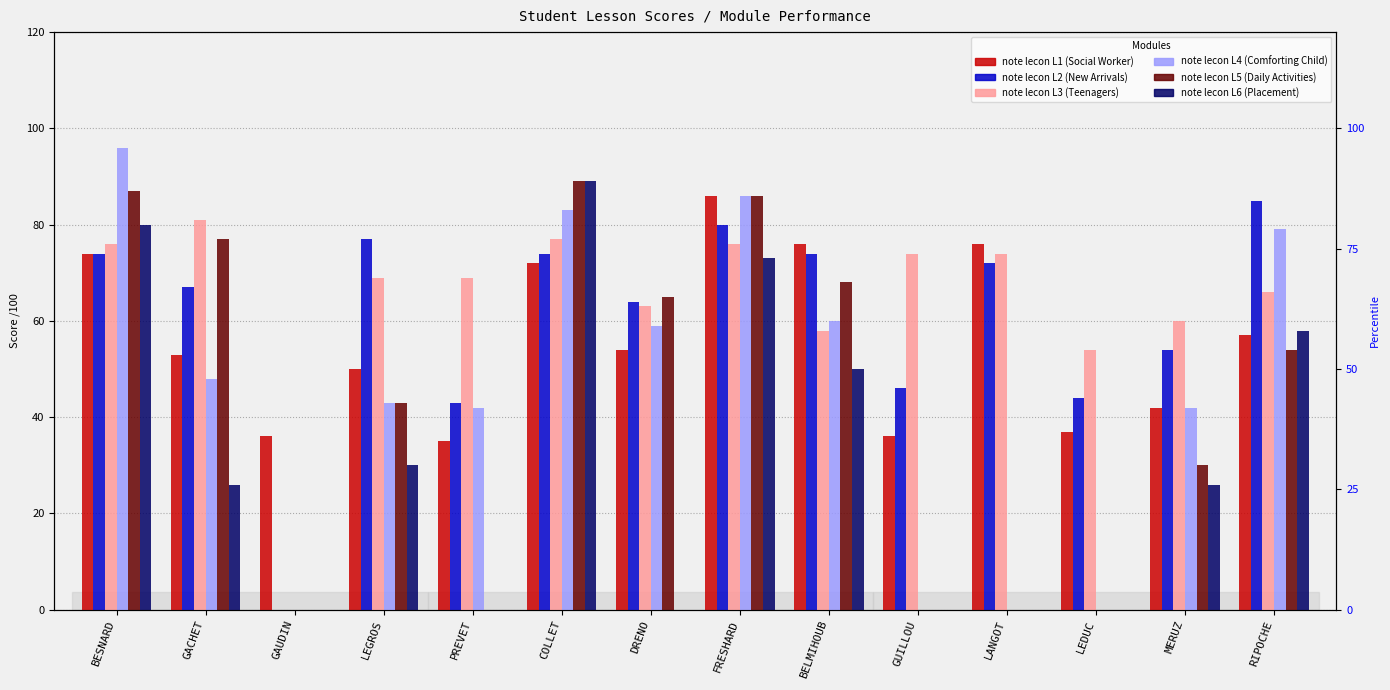

How many data points in note lecon L1 are above 54?

6